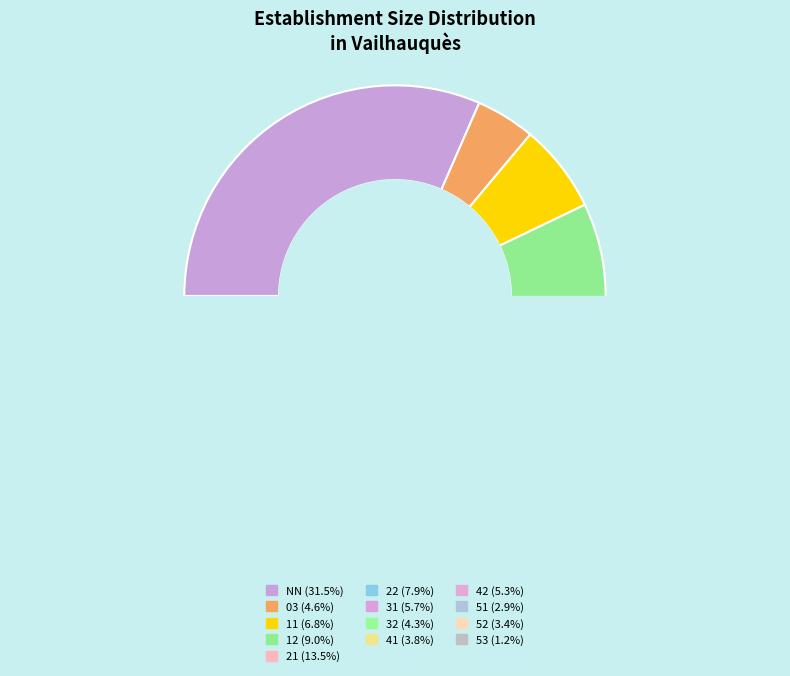

True or false: NN accounts for 32% of the total.

True